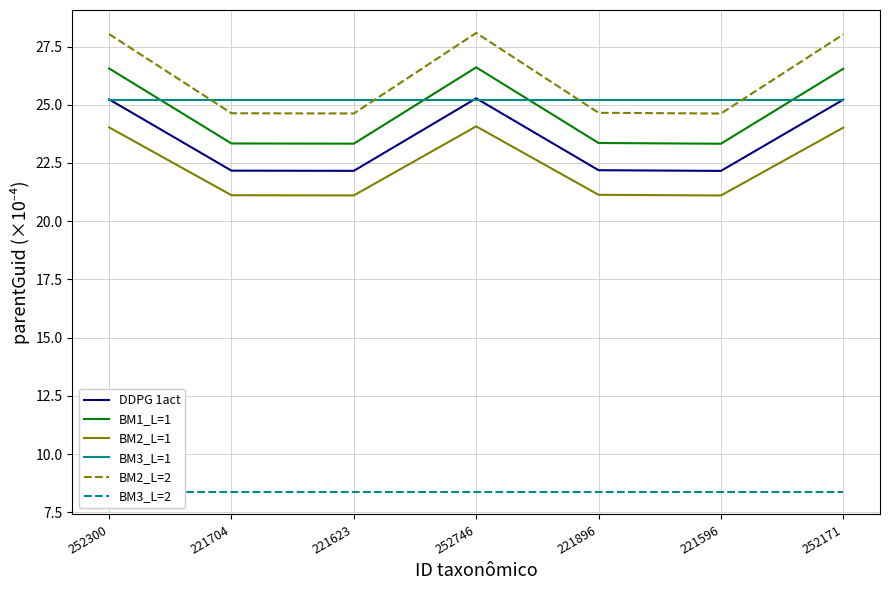

Which series has the largest range (max minus min)?

BM2_L=2